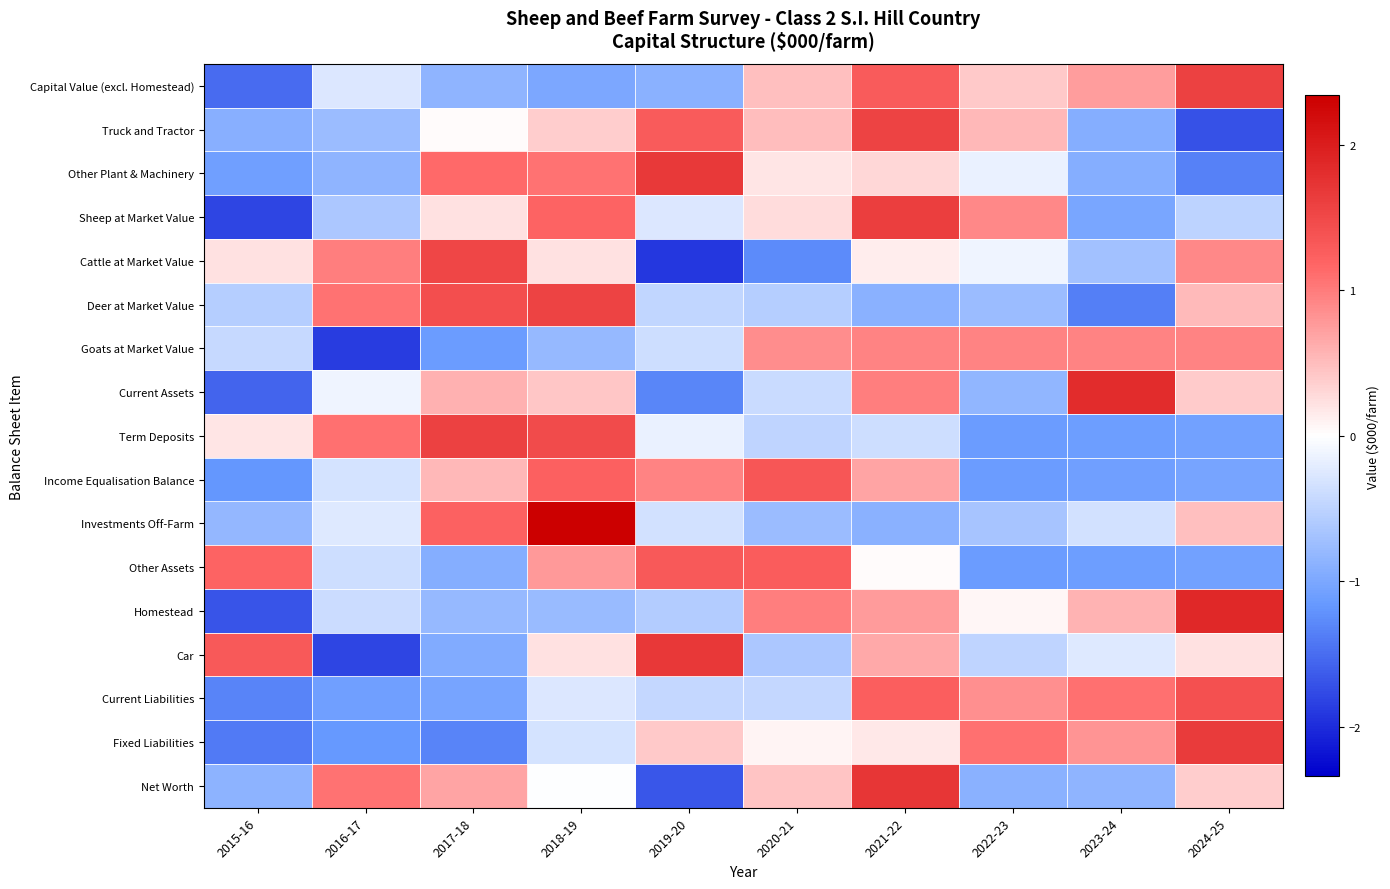

Reading right to left, list all the values displayed in this chart.

Capital Value (excl. Homestead): 2024-25=1.6	2023-24=0.7	2022-23=0.4	2021-22=1.3	2020-21=0.5	2019-20=-0.9	2018-19=-1.0	2017-18=-0.8	2016-17=-0.3	2015-16=-1.5
Truck and Tractor: 2024-25=-1.7	2023-24=-0.9	2022-23=0.5	2021-22=1.6	2020-21=0.5	2019-20=1.3	2018-19=0.4	2017-18=0.0	2016-17=-0.8	2015-16=-0.9
Other Plant & Machinery: 2024-25=-1.4	2023-24=-0.9	2022-23=-0.2	2021-22=0.3	2020-21=0.2	2019-20=1.7	2018-19=1.1	2017-18=1.1	2016-17=-0.8	2015-16=-1.1
Sheep at Market Value: 2024-25=-0.5	2023-24=-1.0	2022-23=0.9	2021-22=1.6	2020-21=0.3	2019-20=-0.3	2018-19=1.2	2017-18=0.2	2016-17=-0.6	2015-16=-1.8
Cattle at Market Value: 2024-25=0.9	2023-24=-0.7	2022-23=-0.1	2021-22=0.1	2020-21=-1.3	2019-20=-1.9	2018-19=0.2	2017-18=1.5	2016-17=1.0	2015-16=0.2
Deer at Market Value: 2024-25=0.5	2023-24=-1.4	2022-23=-0.8	2021-22=-0.9	2020-21=-0.6	2019-20=-0.5	2018-19=1.6	2017-18=1.4	2016-17=1.1	2015-16=-0.6
Goats at Market Value: 2024-25=0.9	2023-24=0.9	2022-23=0.9	2021-22=0.9	2020-21=0.9	2019-20=-0.4	2018-19=-0.8	2017-18=-1.1	2016-17=-1.9	2015-16=-0.4
Current Assets: 2024-25=0.4	2023-24=1.8	2022-23=-0.8	2021-22=1.0	2020-21=-0.4	2019-20=-1.3	2018-19=0.4	2017-18=0.6	2016-17=-0.1	2015-16=-1.6
Term Deposits: 2024-25=-1.1	2023-24=-1.1	2022-23=-1.1	2021-22=-0.4	2020-21=-0.5	2019-20=-0.2	2018-19=1.5	2017-18=1.6	2016-17=1.1	2015-16=0.2
Income Equalisation Balance: 2024-25=-1.0	2023-24=-1.1	2022-23=-1.1	2021-22=0.7	2020-21=1.3	2019-20=0.9	2018-19=1.2	2017-18=0.5	2016-17=-0.3	2015-16=-1.2
Investments Off-Farm: 2024-25=0.5	2023-24=-0.3	2022-23=-0.7	2021-22=-0.9	2020-21=-0.8	2019-20=-0.3	2018-19=2.3	2017-18=1.2	2016-17=-0.2	2015-16=-0.8
Other Assets: 2024-25=-1.1	2023-24=-1.1	2022-23=-1.1	2021-22=0.0	2020-21=1.3	2019-20=1.3	2018-19=0.8	2017-18=-0.9	2016-17=-0.4	2015-16=1.2
Homestead: 2024-25=1.9	2023-24=0.6	2022-23=0.1	2021-22=0.8	2020-21=1.0	2019-20=-0.6	2018-19=-0.8	2017-18=-0.8	2016-17=-0.4	2015-16=-1.7
Car: 2024-25=0.2	2023-24=-0.2	2022-23=-0.5	2021-22=0.7	2020-21=-0.6	2019-20=1.7	2018-19=0.2	2017-18=-1.0	2016-17=-1.8	2015-16=1.3
Current Liabilities: 2024-25=1.4	2023-24=1.1	2022-23=0.8	2021-22=1.3	2020-21=-0.5	2019-20=-0.4	2018-19=-0.3	2017-18=-1.0	2016-17=-1.1	2015-16=-1.3
Fixed Liabilities: 2024-25=1.6	2023-24=0.8	2022-23=1.1	2021-22=0.2	2020-21=0.1	2019-20=0.4	2018-19=-0.3	2017-18=-1.3	2016-17=-1.2	2015-16=-1.4
Net Worth: 2024-25=0.4	2023-24=-0.9	2022-23=-0.9	2021-22=1.7	2020-21=0.5	2019-20=-1.7	2018-19=-0.0	2017-18=0.7	2016-17=1.1	2015-16=-0.9